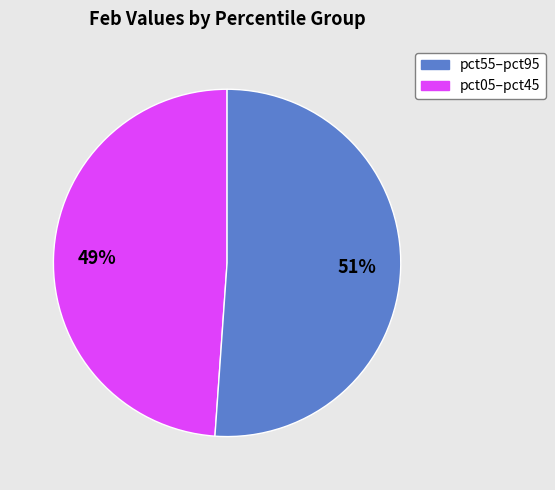

Does any single category account for the majority?

Yes